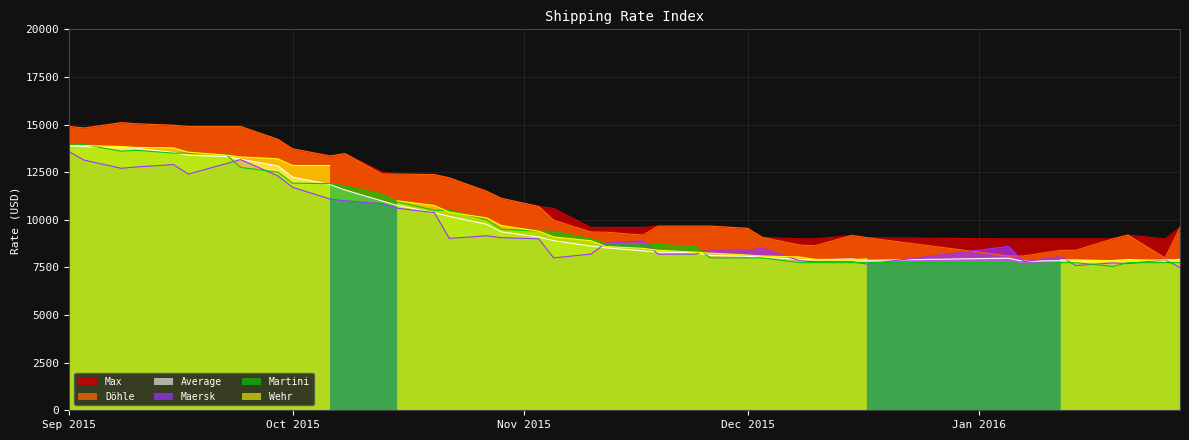

True or false: Max has more than 0 points higher than both neighbors.

True